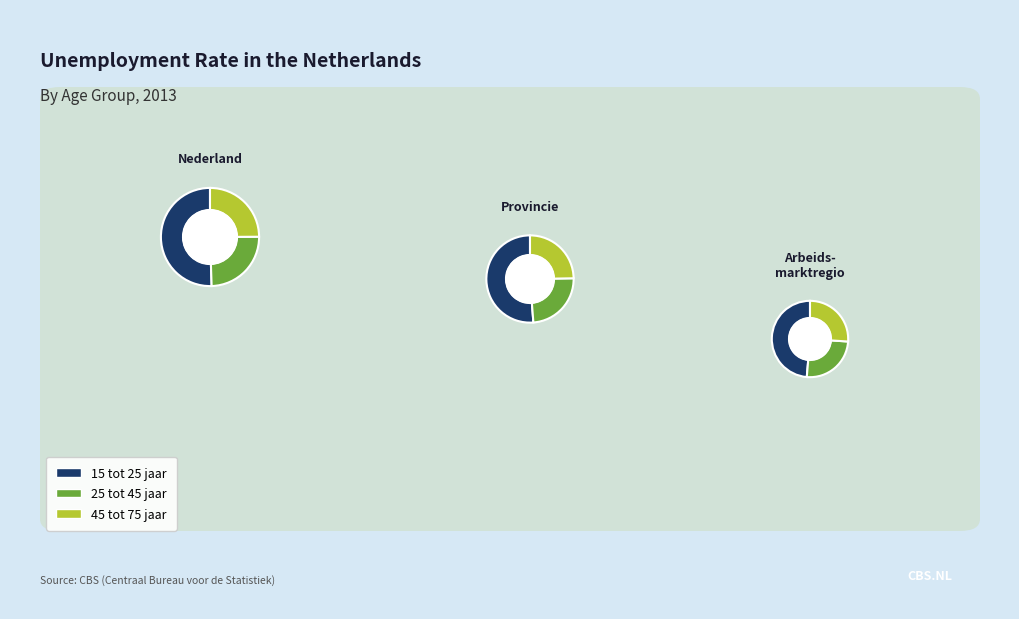

Which series has the largest range (max minus min)?

15 tot 25 jaar